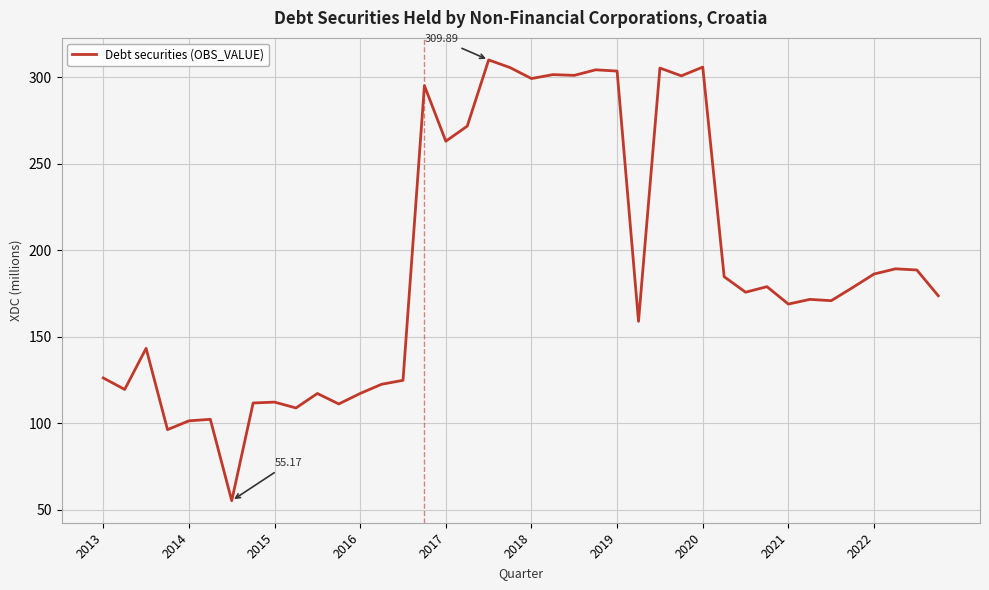

What is the difference between the maximum and minimum values?

254.7